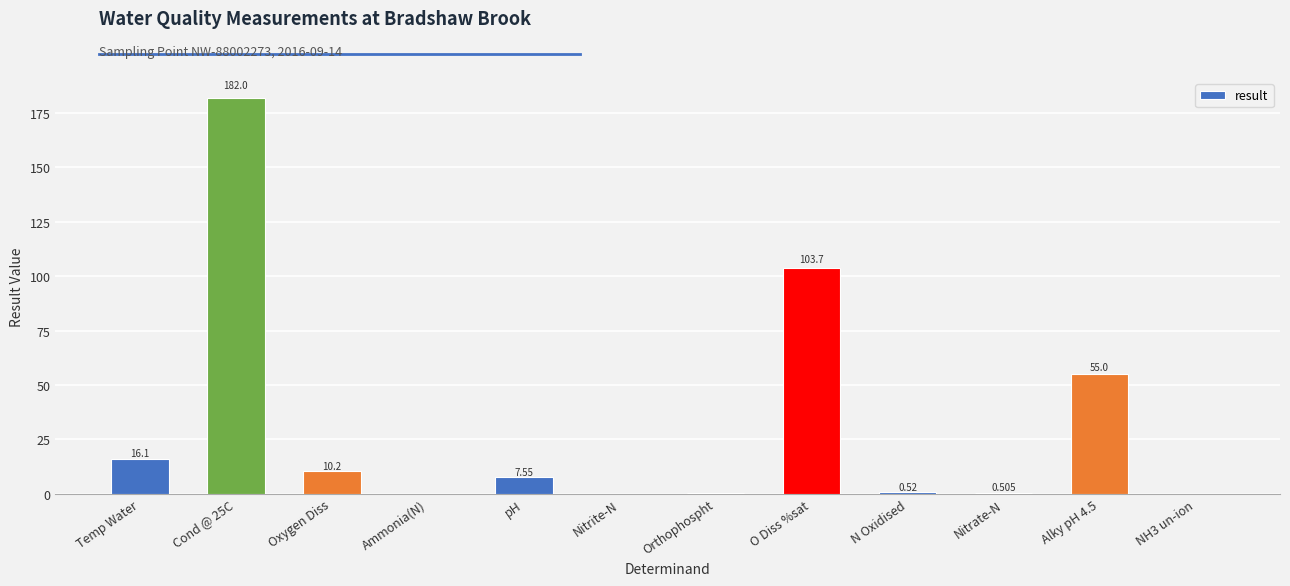

At which label is the value closest to 91?

O Diss %sat